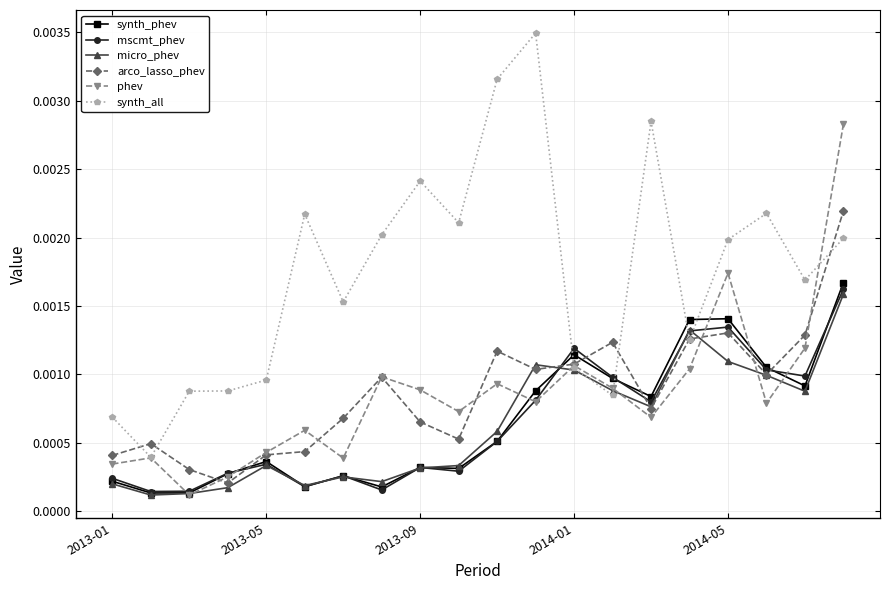

Which series has the largest range (max minus min)?

synth_all